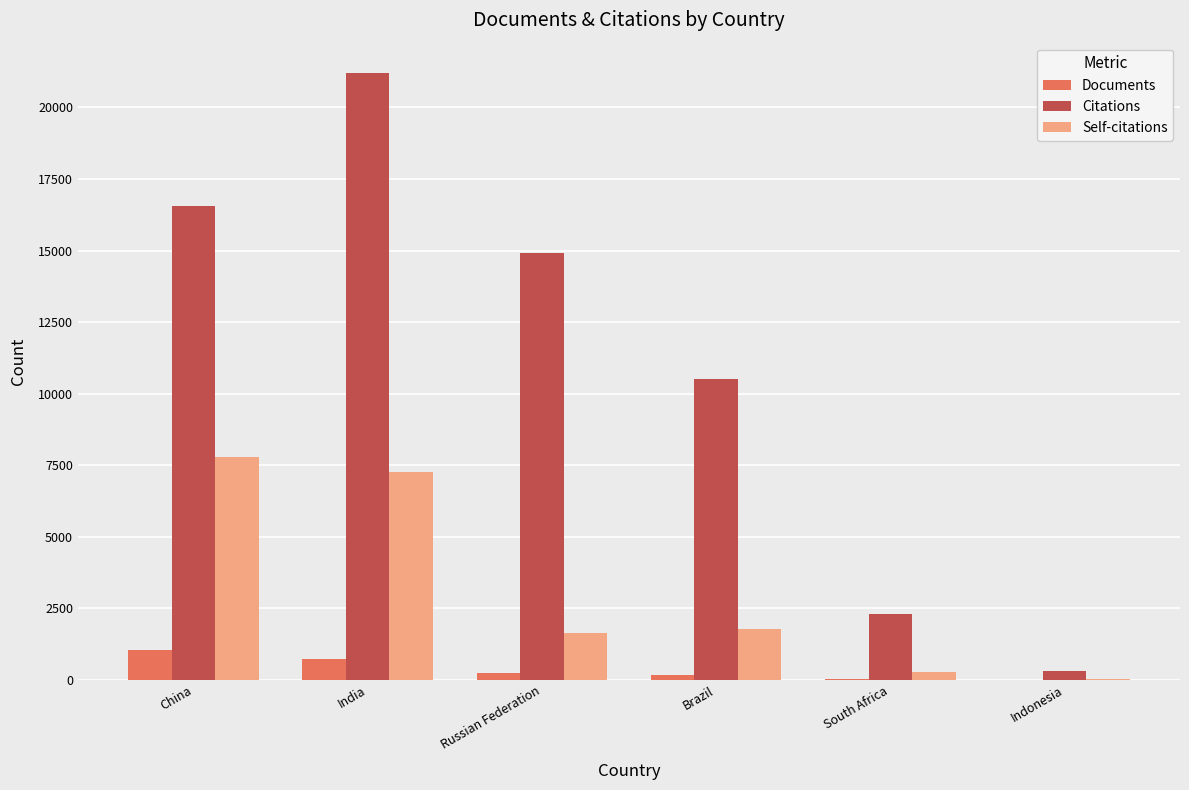

Count the number of categories in the chart.

6